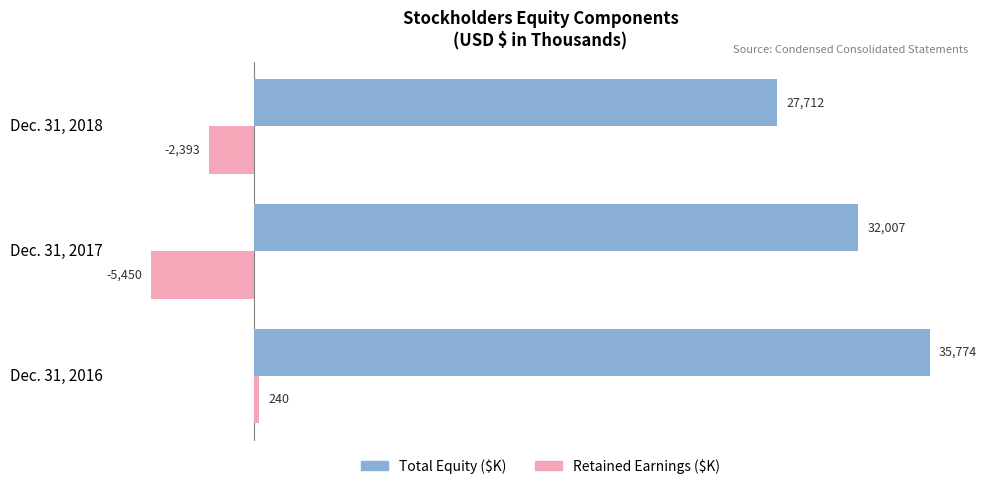

At which category does the chart reach its peak across all series?

Dec. 31, 2016